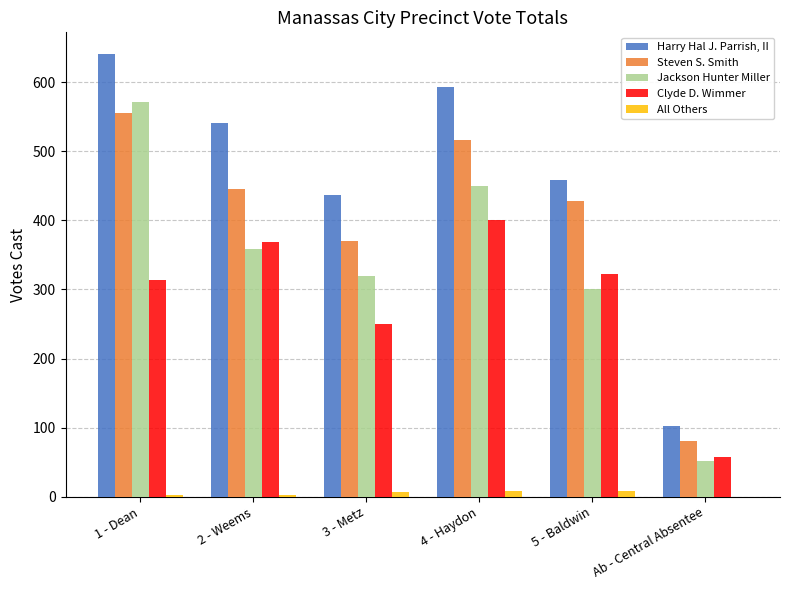

Is the value of Jackson Hunter Miller at Ab - Central Absentee greater than the value of Clyde D. Wimmer at 3 - Metz?

No